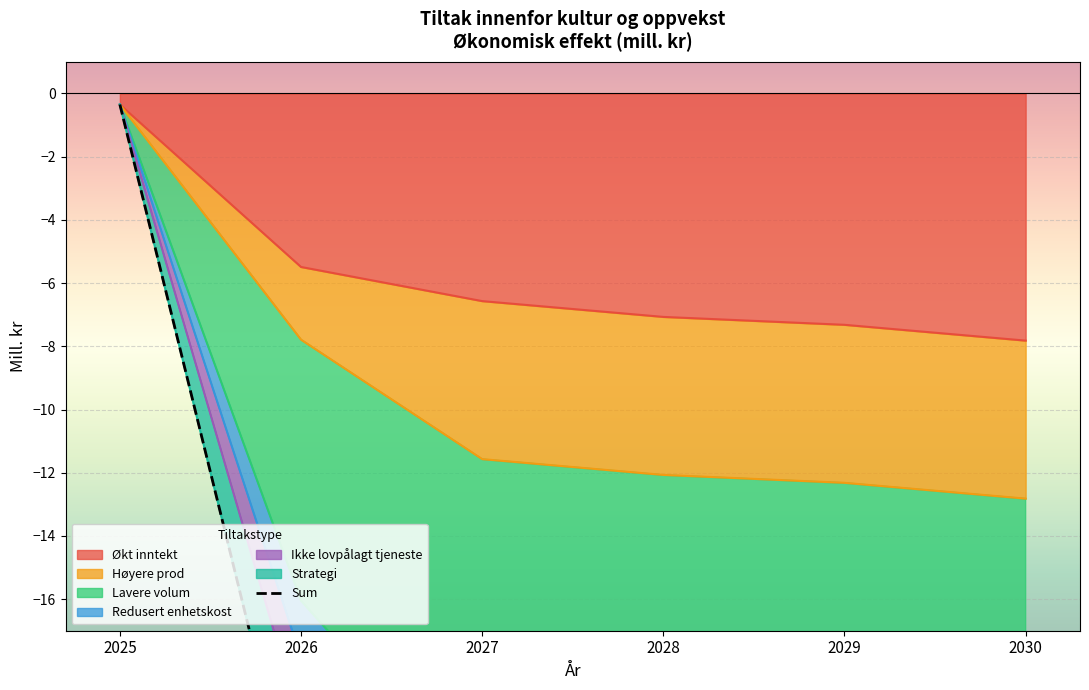

Reading right to left, transcribe all the data shown in this chart.

-54.5	-50.3	-46.4	-39.5	-23.6	-0.3